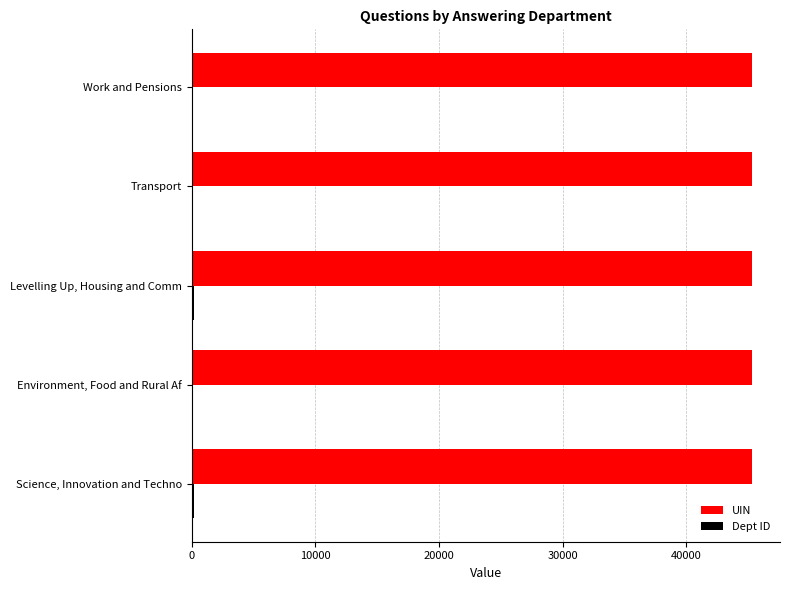

What is the greatest value displayed?

45311